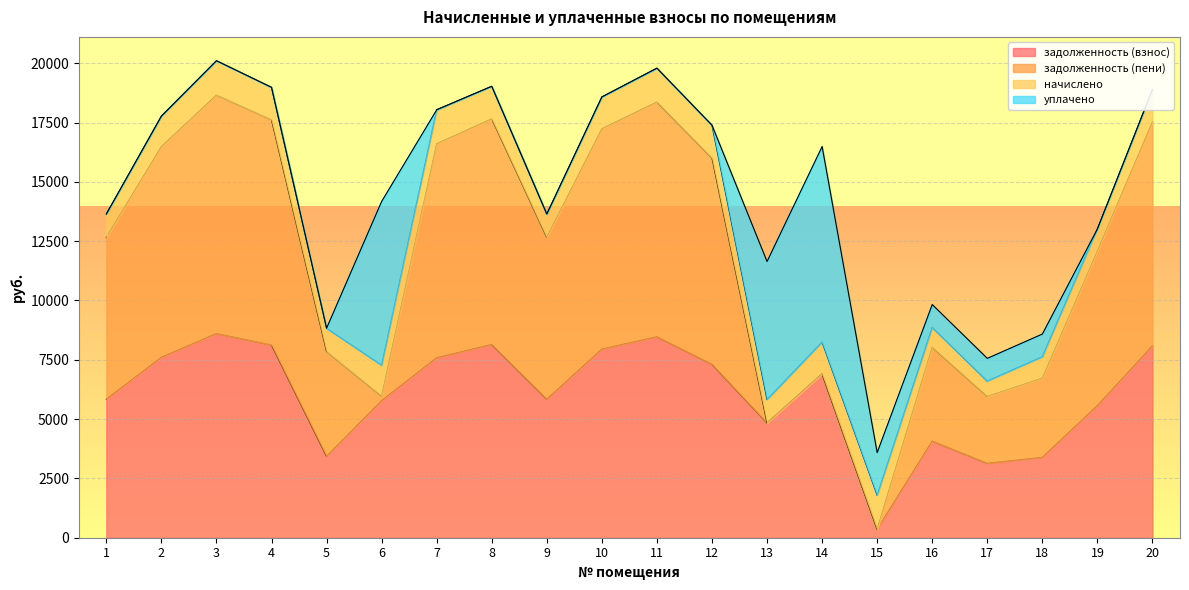

What is the total value across all series at 18?

8585.3